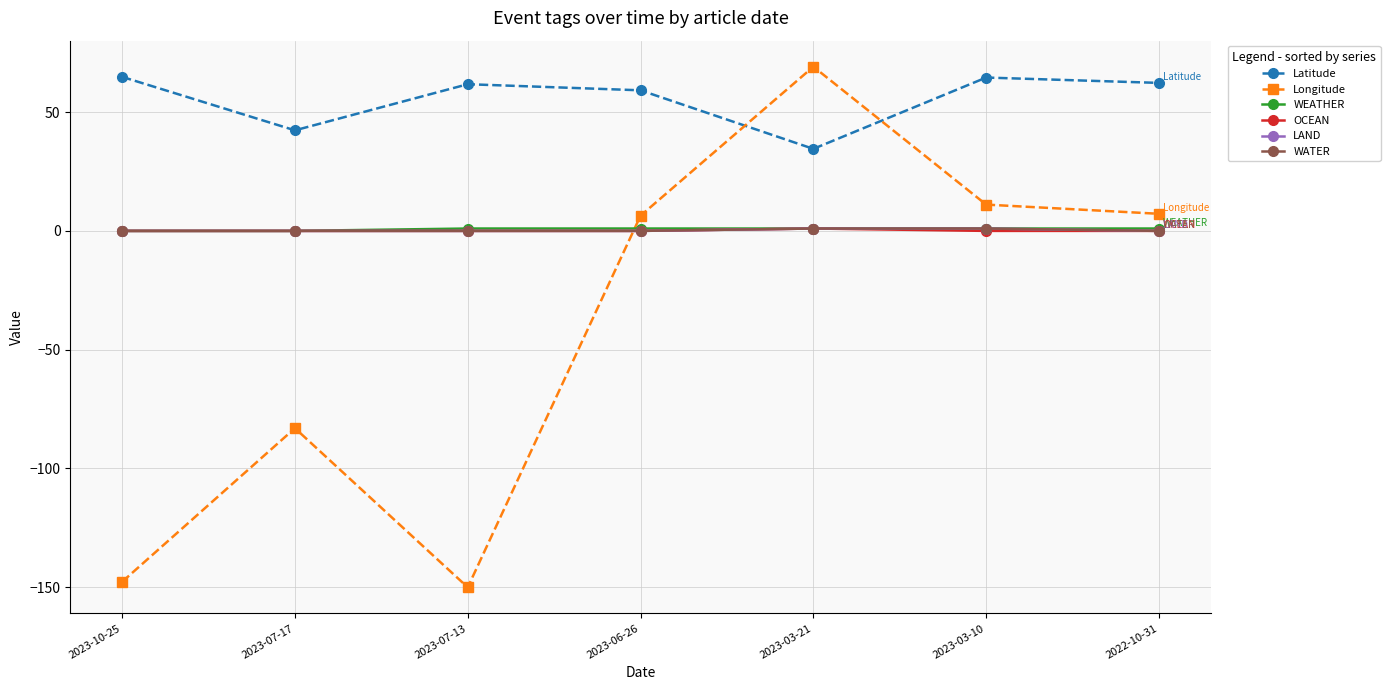

At which category does Latitude reach its first local peak?

2023-07-13